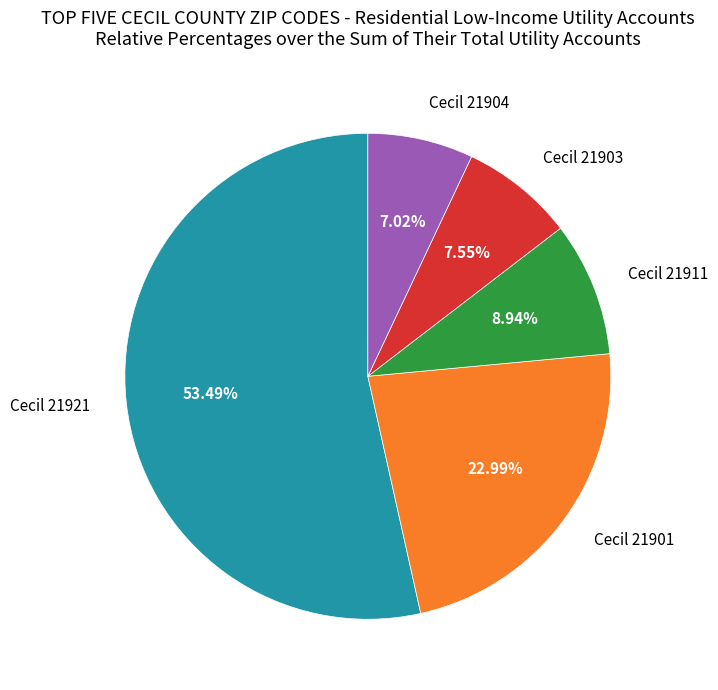

Is there any slice that represents more than half of the pie?

Yes